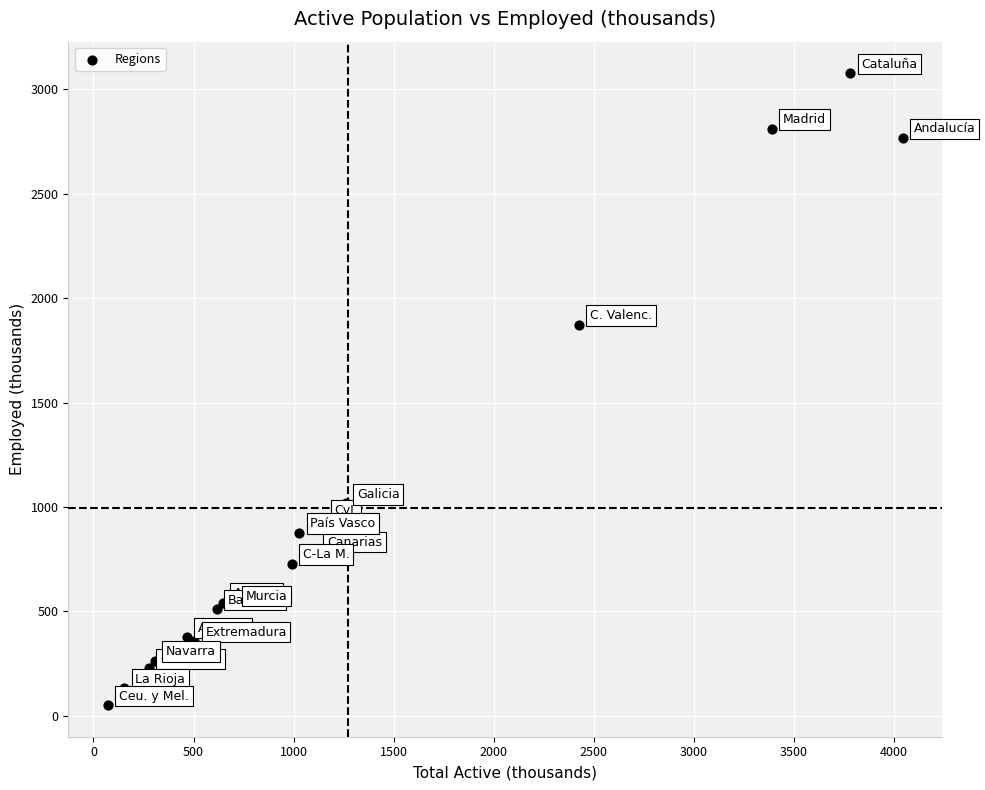

What Y value in the scatter plot is closest to 1564?

1873.0